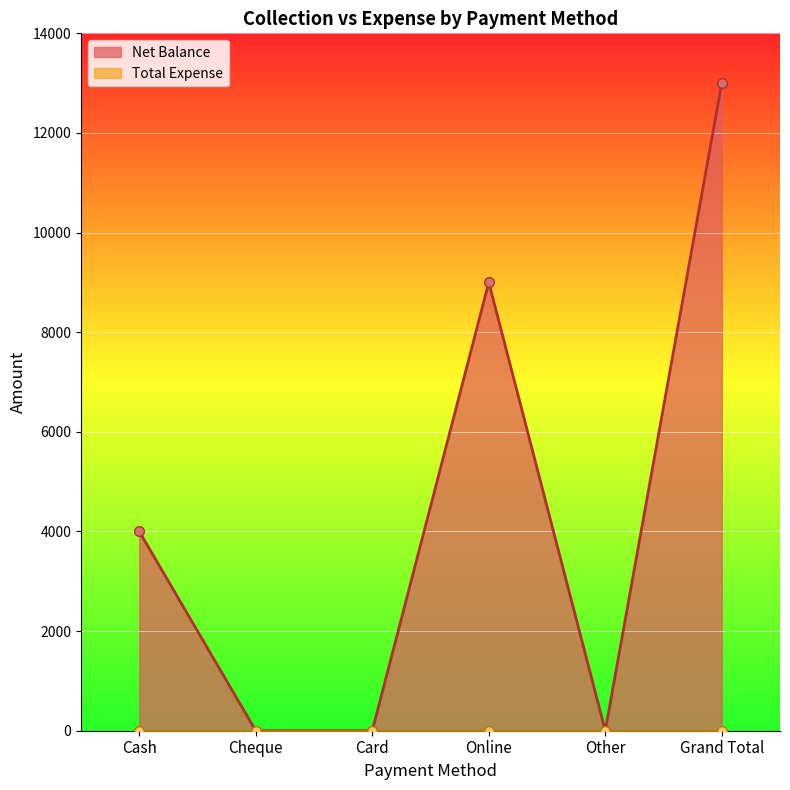

At which label does the data first exceed 4000?

Online